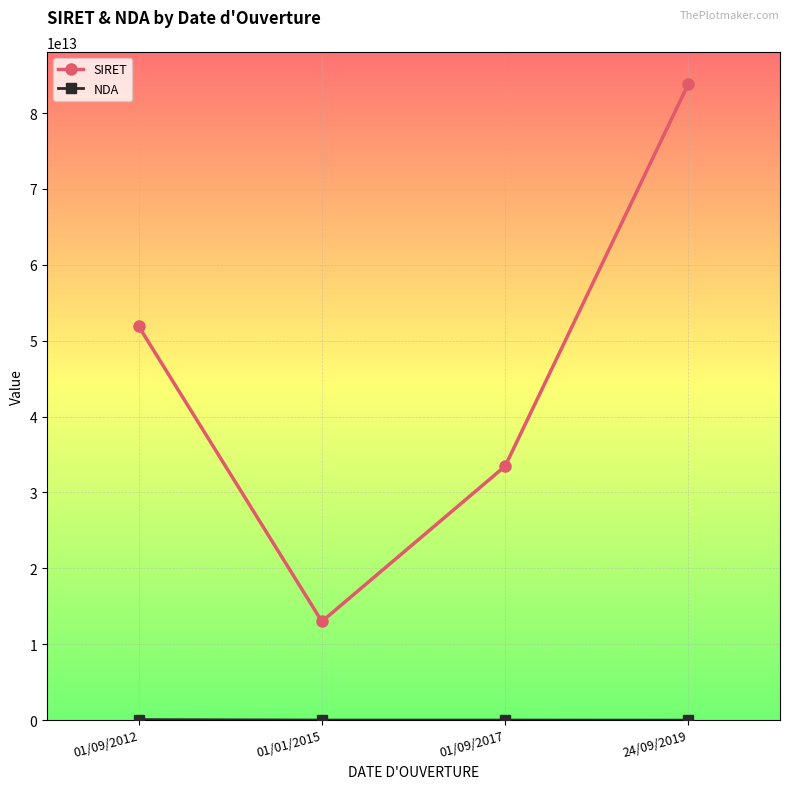

True or false: SIRET has a value of 51909386800023 at 01/09/2012.

True